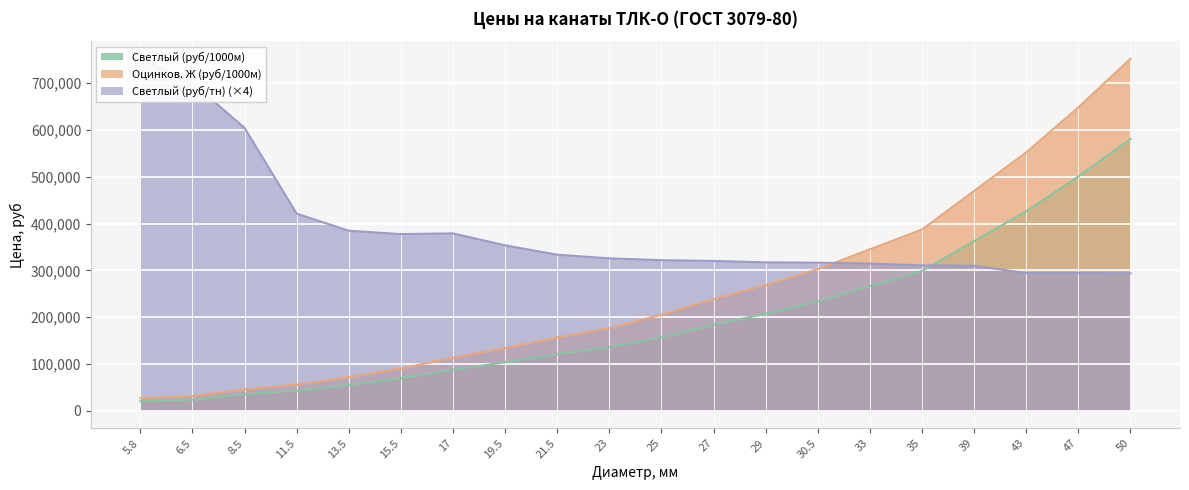

What is the minimum value shown in the chart?

20233.5